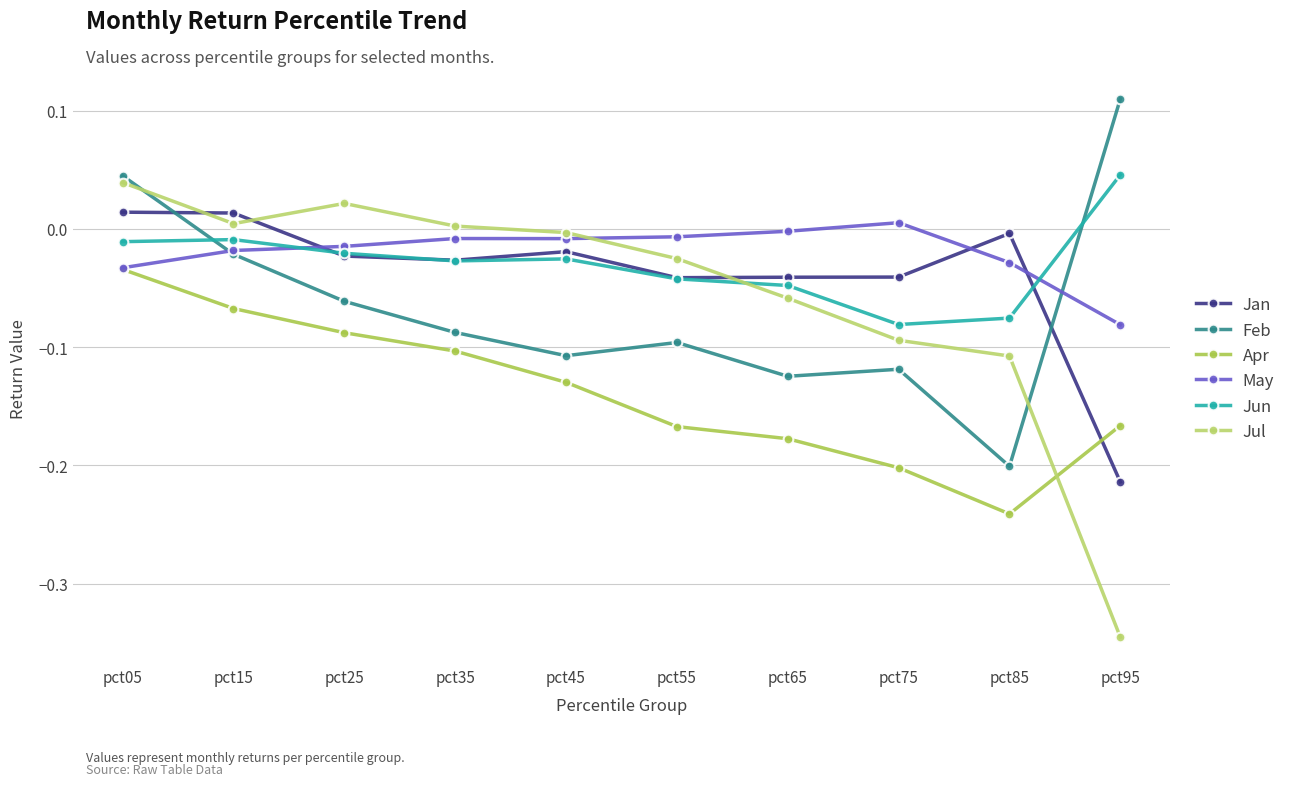

Rank the categories by Apr value from highest to lowest.

pct05, pct15, pct25, pct35, pct45, pct95, pct55, pct65, pct75, pct85